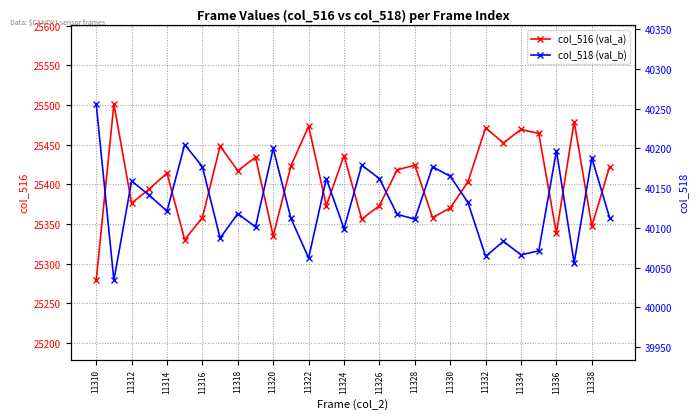

What is the average value of the col_518 (val_b) series?

40130